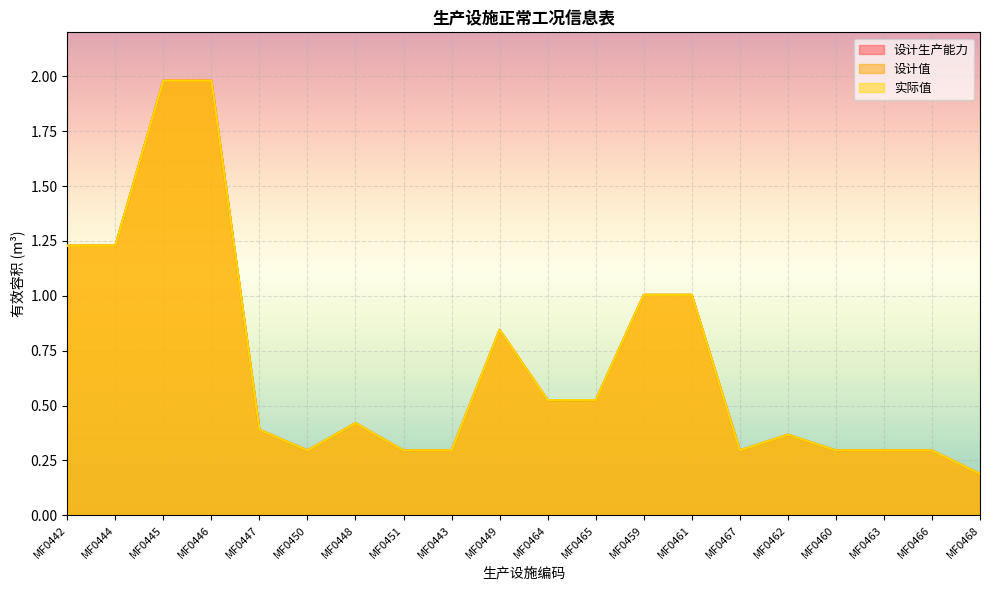

True or false: 设计值 and 实际值 cross at least once.

False